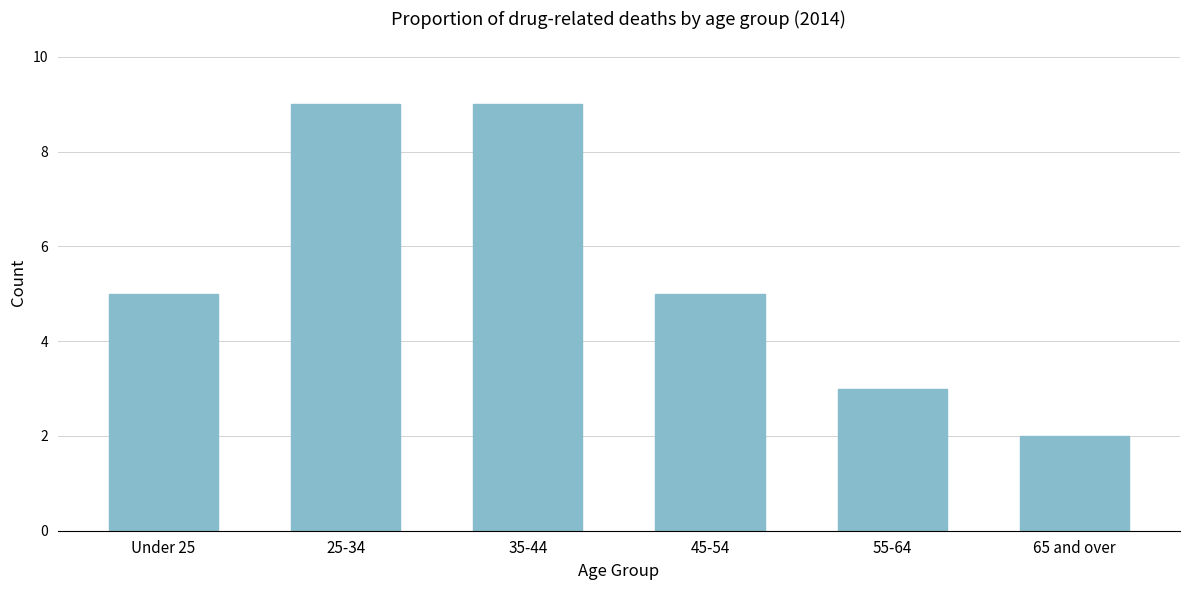

Reading left to right, list all the values displayed in this chart.

5	9	9	5	3	2